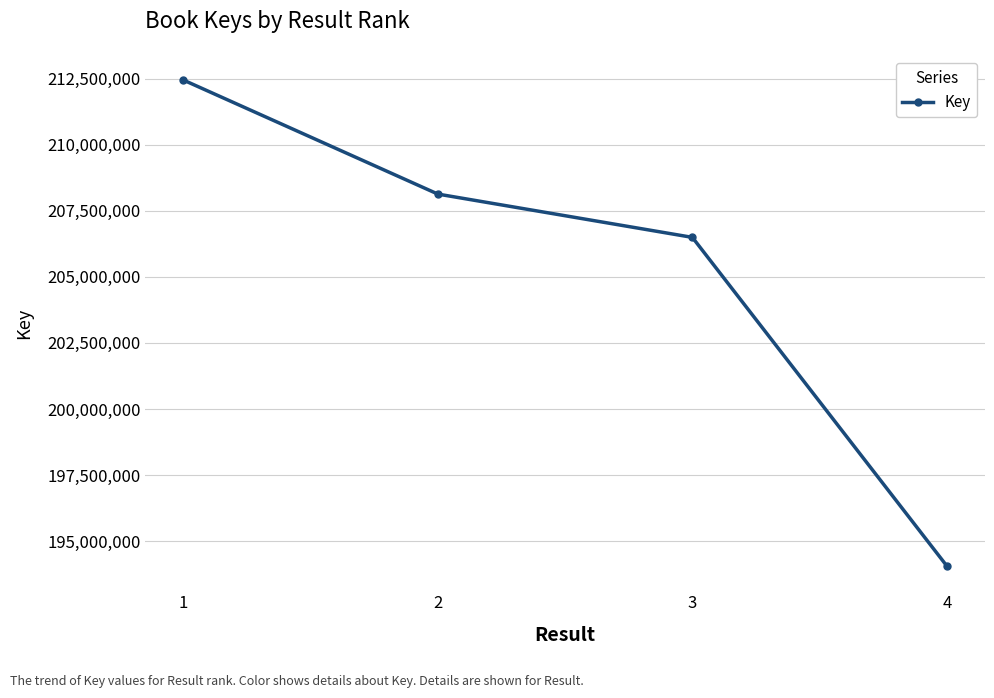

At which category does the chart reach its minimum across all series?

4